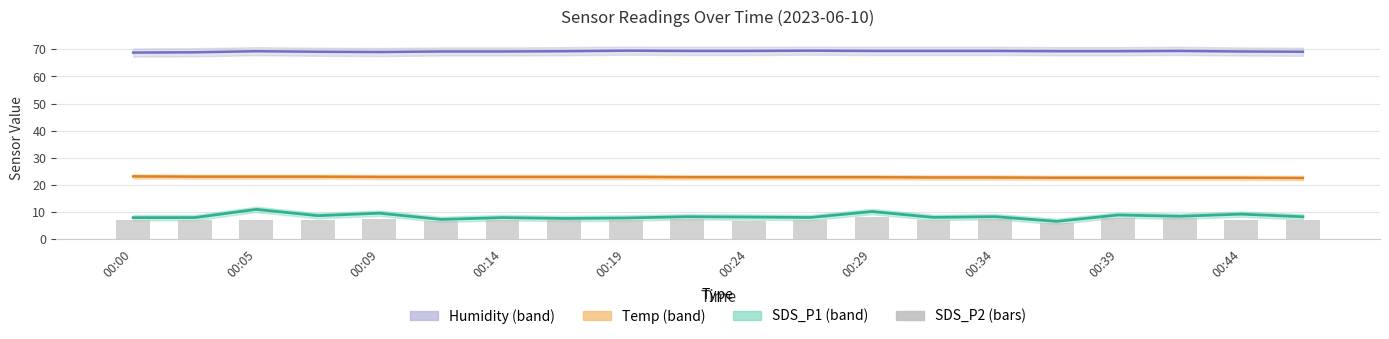

How many values exceed 7?

10